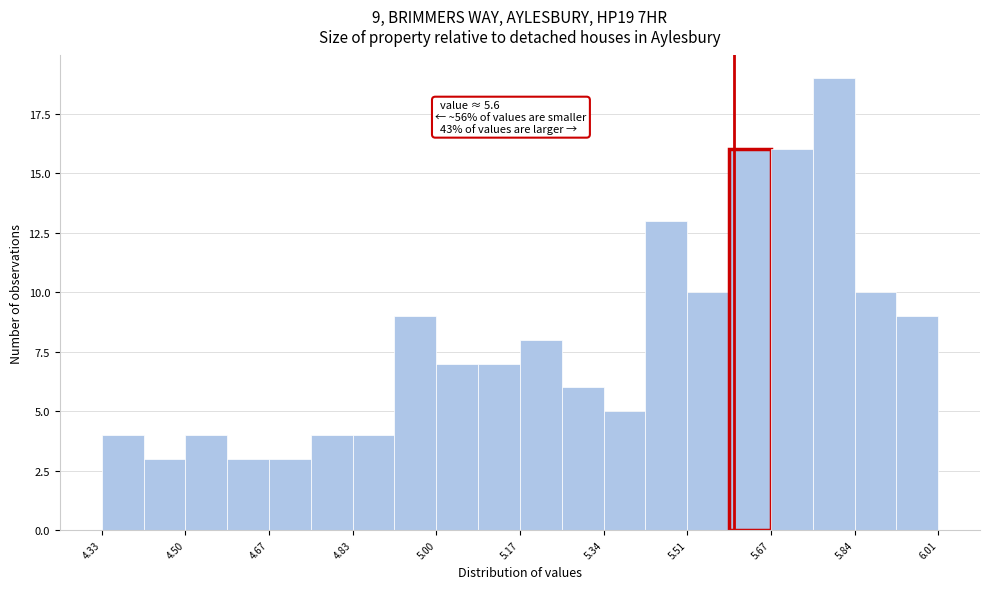

Which range on the x-axis has the tallest bar?

5.758 to 5.842